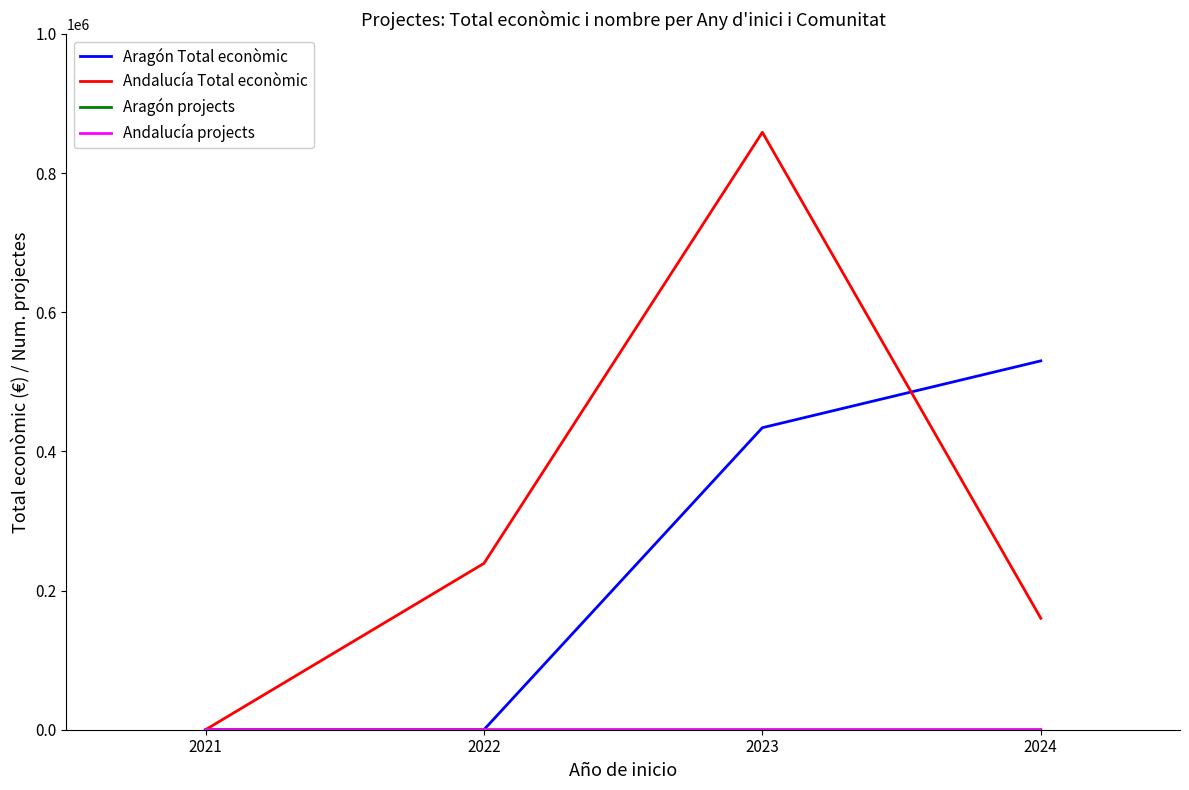

Rank the categories by Andalucía Total econòmic value from lowest to highest.

2021, 2024, 2022, 2023